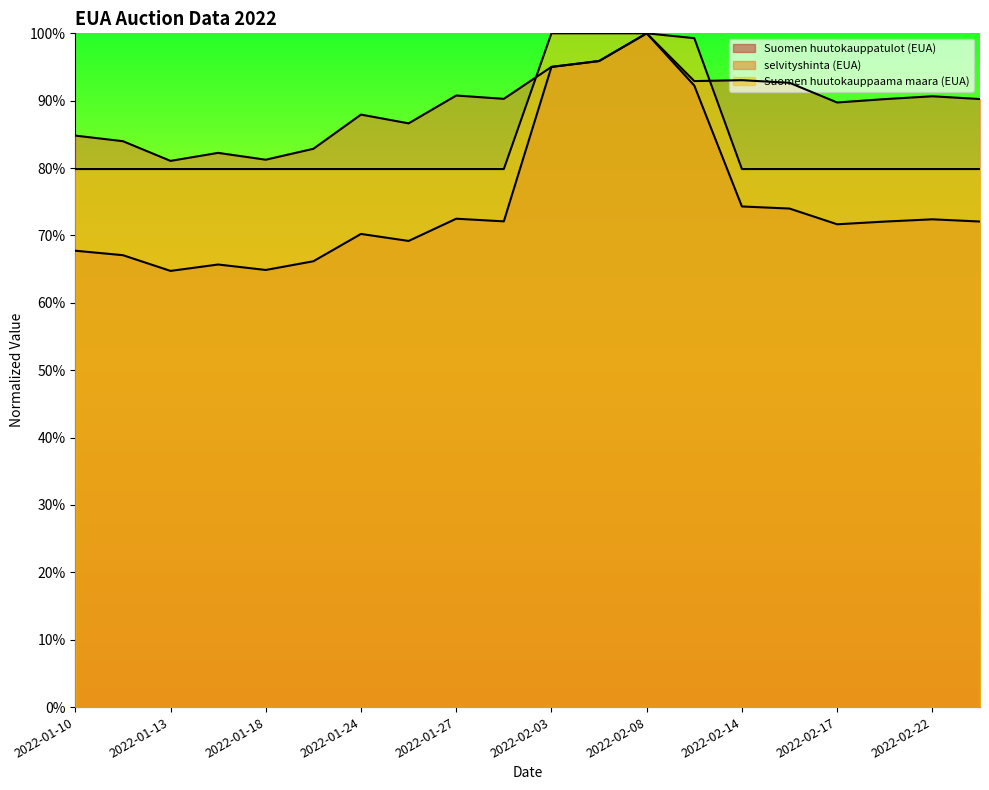

The value of Suomen huutokauppaama maara (EUA) at 2022-01-18 is 1.2. True or false?

False